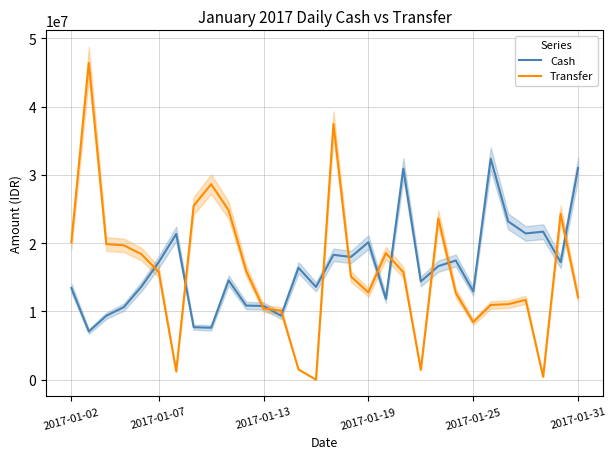

Which series ends up on top after the final intersection of Cash and Transfer?

Cash